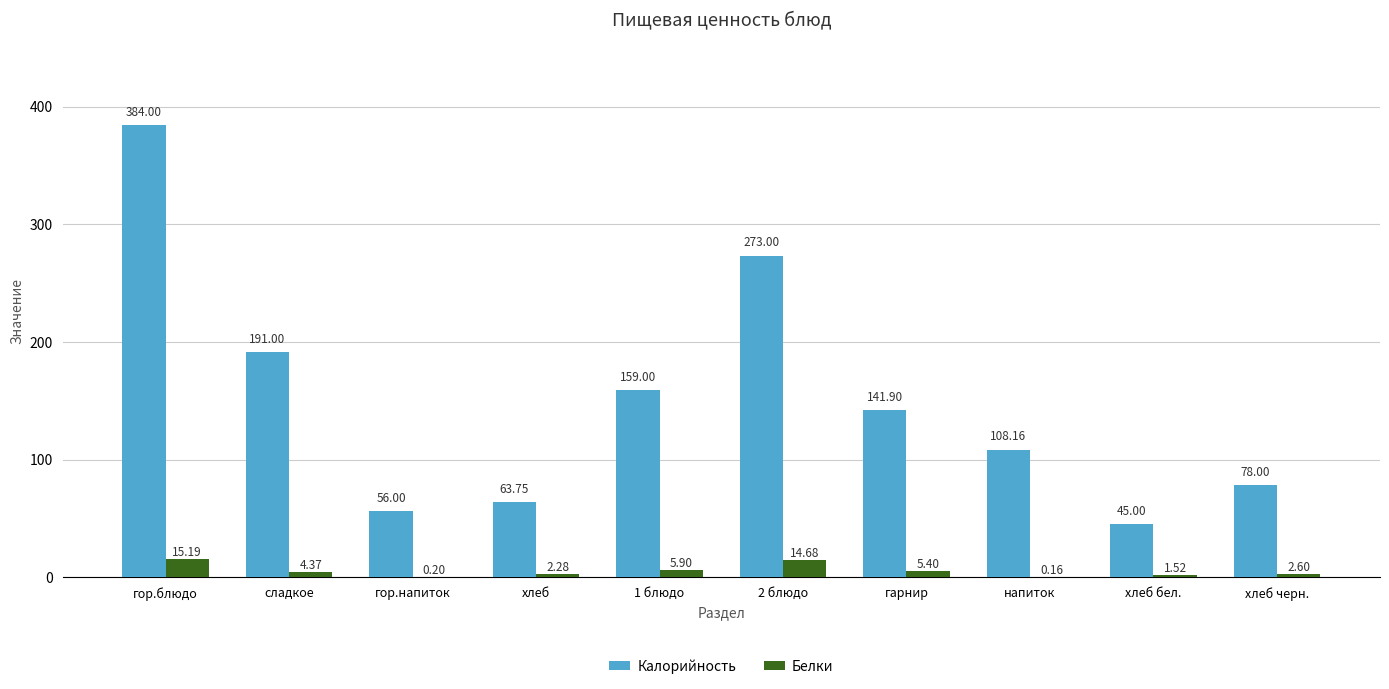

Where does the Белки series first go above 4?

гор.блюдо